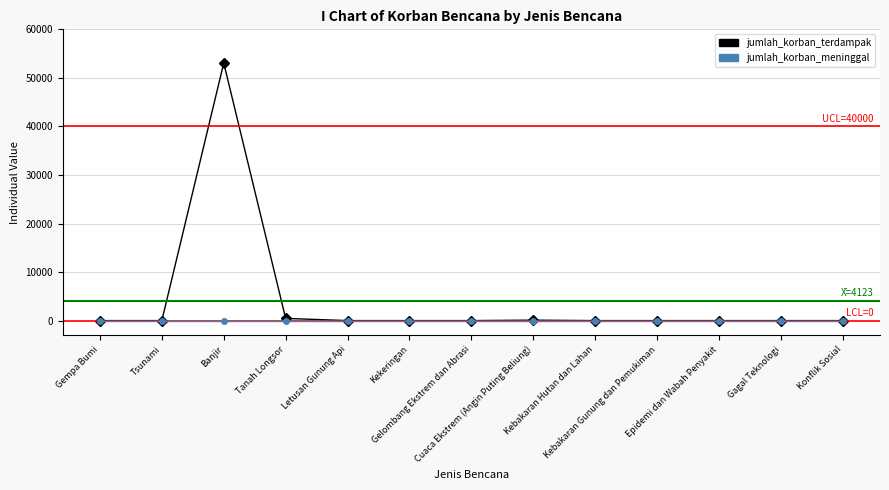

What is the maximum value shown in the chart?

53060